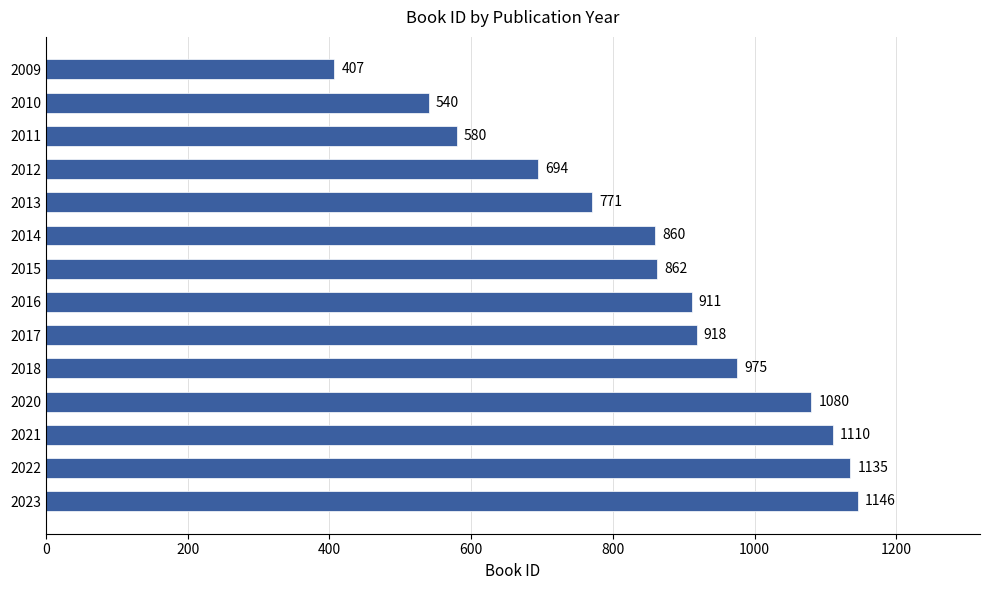

Does the chart contain stacked bars?

No